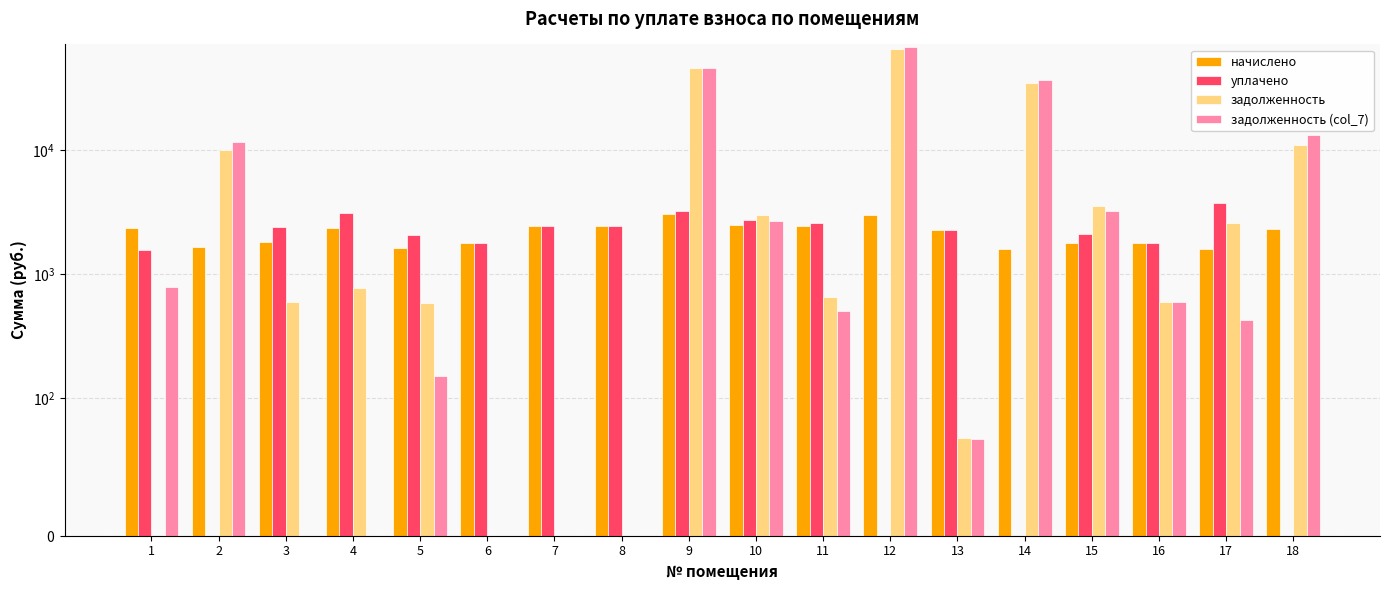

How many categories are shown in the chart?

18